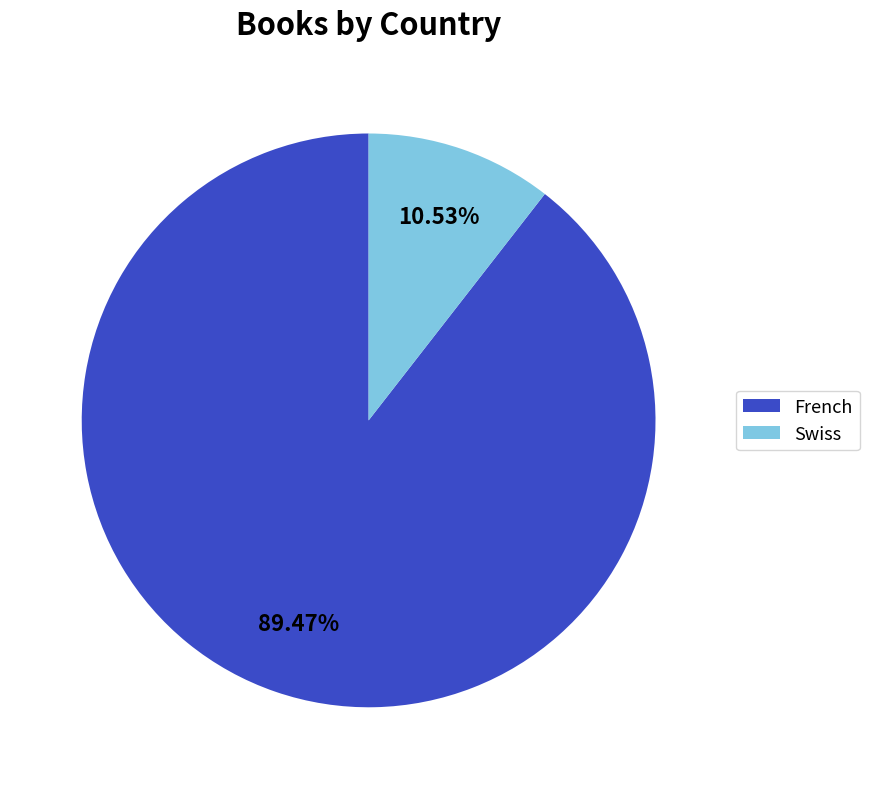

Count the number of slices in the pie.

2